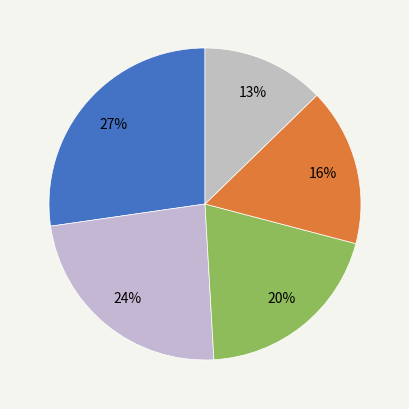

Count the number of slices in the pie.

5